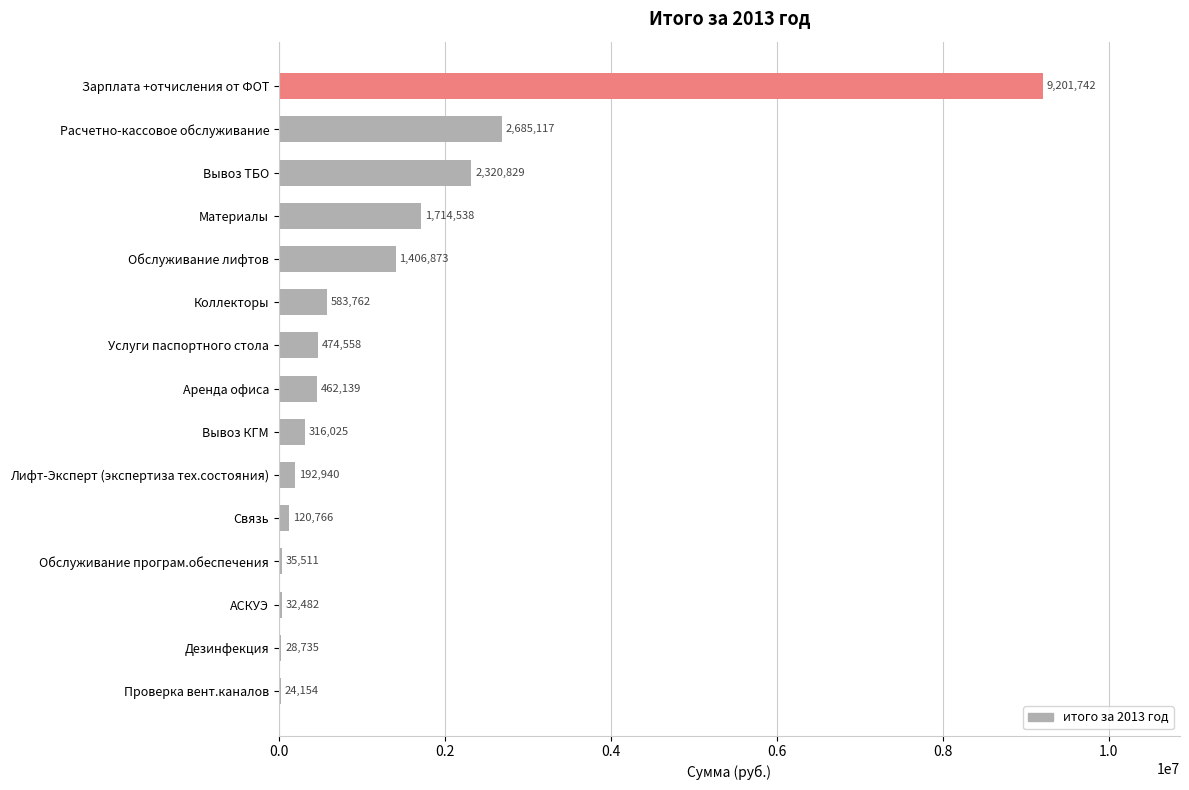

What is the sum of the values at Аренда офиса and Обслуживание лифтов?

1869012.0